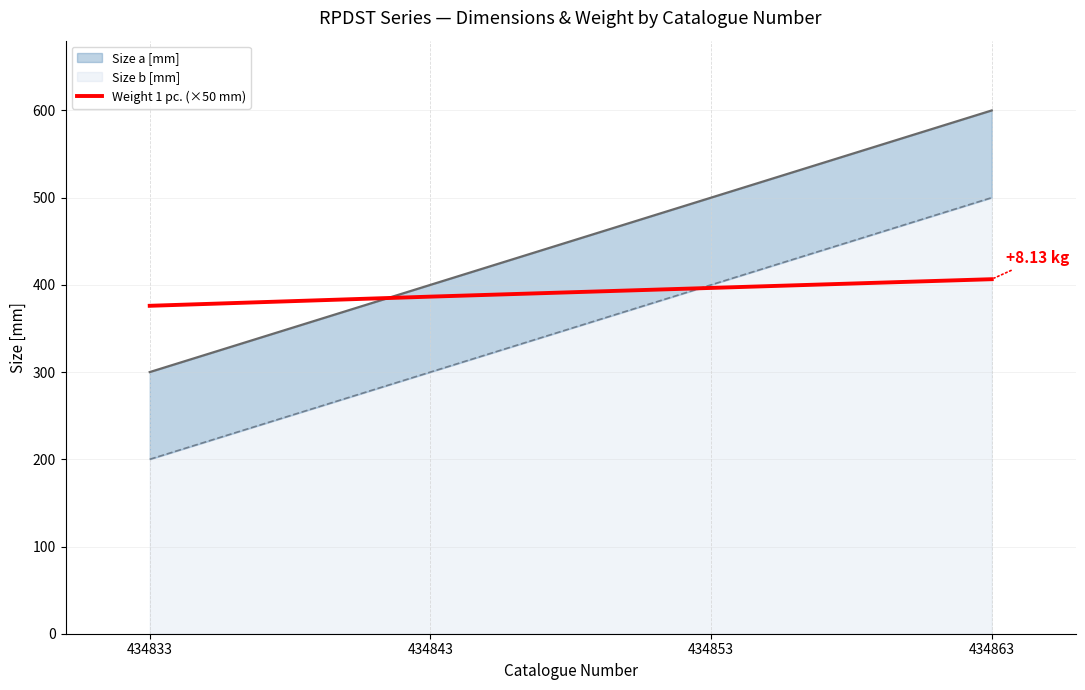

Rank the categories by value from highest to lowest.

434863, 434853, 434843, 434833